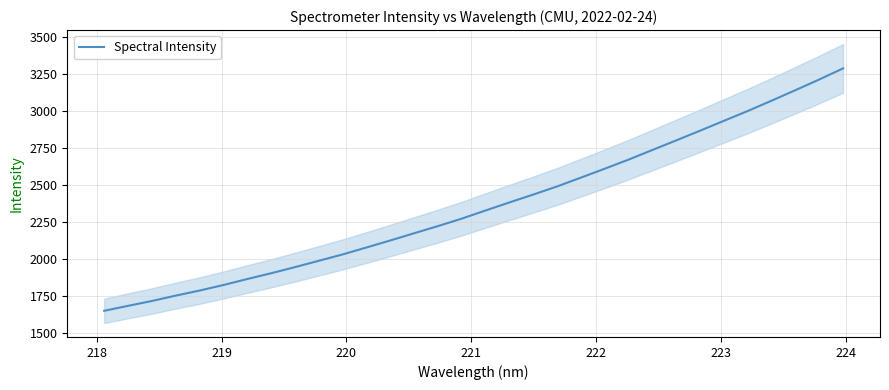

Reading left to right, transcribe all the data shown in this chart.

1652.8	1686.2	1719.1	1755.3	1789.5	1827.0	1867.4	1906.5	1947.7	1990.8	2033.7	2080.6	2128.0	2176.8	2225.2	2275.6	2330.7	2385.0	2438.3	2493.0	2552.6	2612.8	2674.3	2739.4	2804.0	2869.5	2936.1	3002.3	3072.0	3142.9	3215.0	3289.9